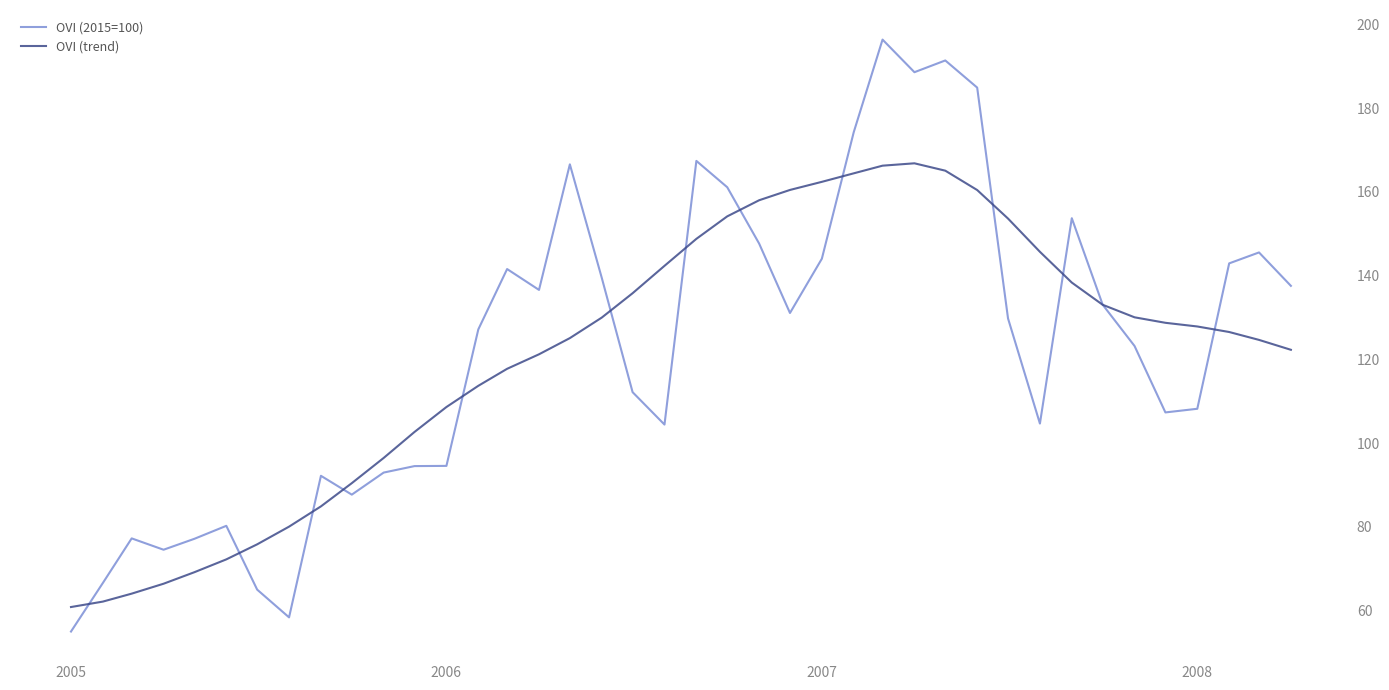

Which series has the largest range (max minus min)?

OVI (2015=100)